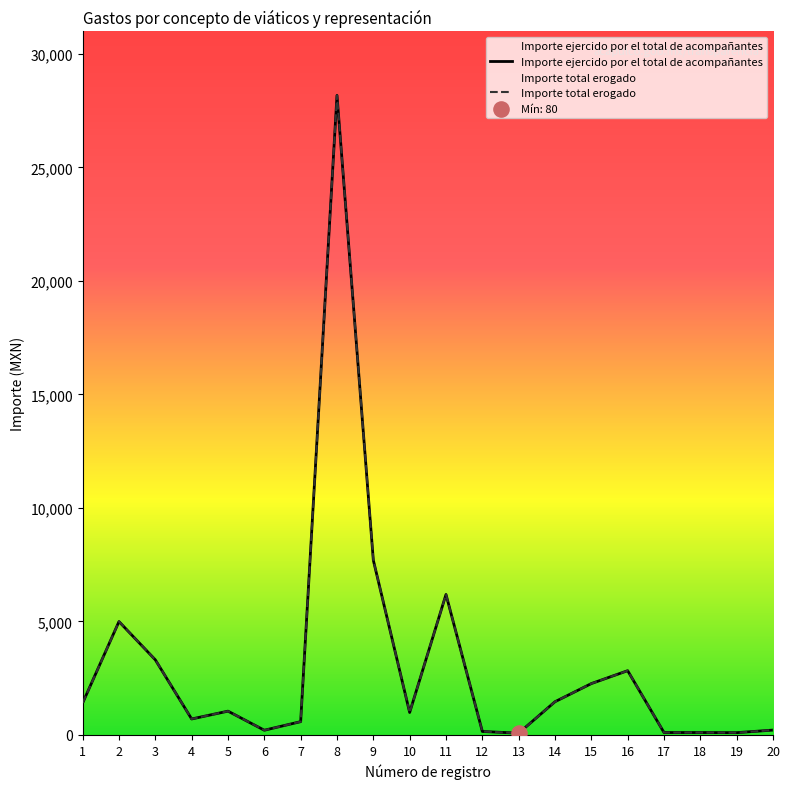

Which series reaches the minimum Y coordinate?

Importe ejercido por el total de acompañantes